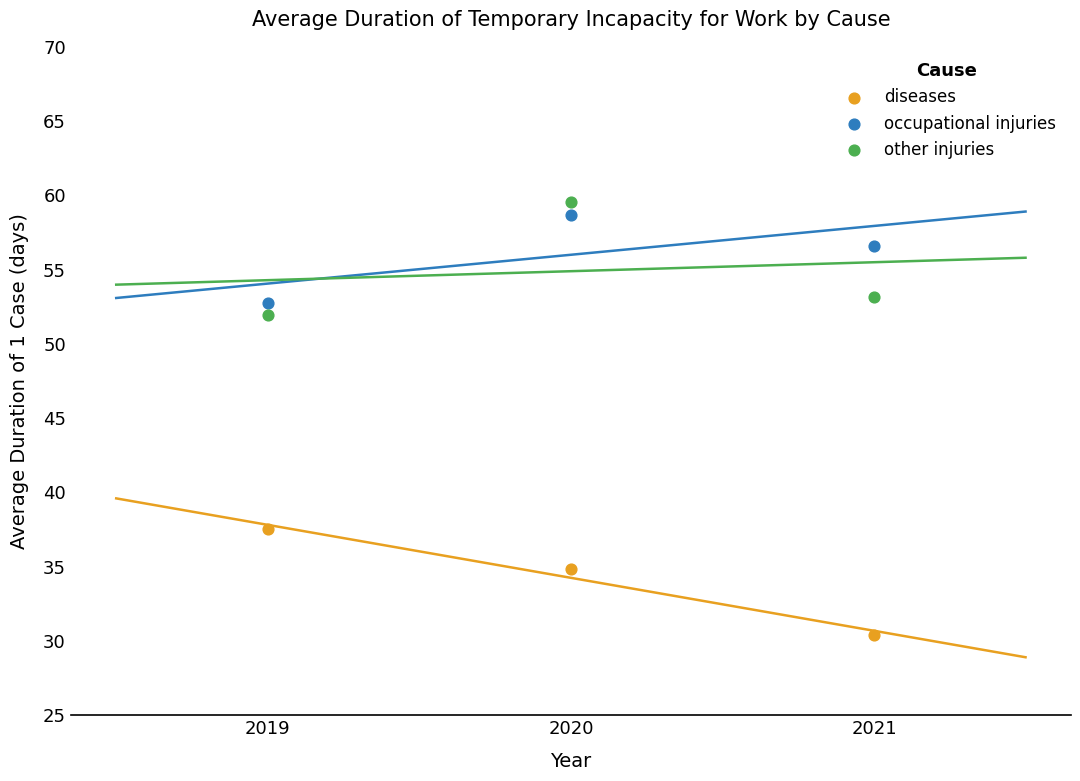

Which series contains the lowest Y value?

diseases